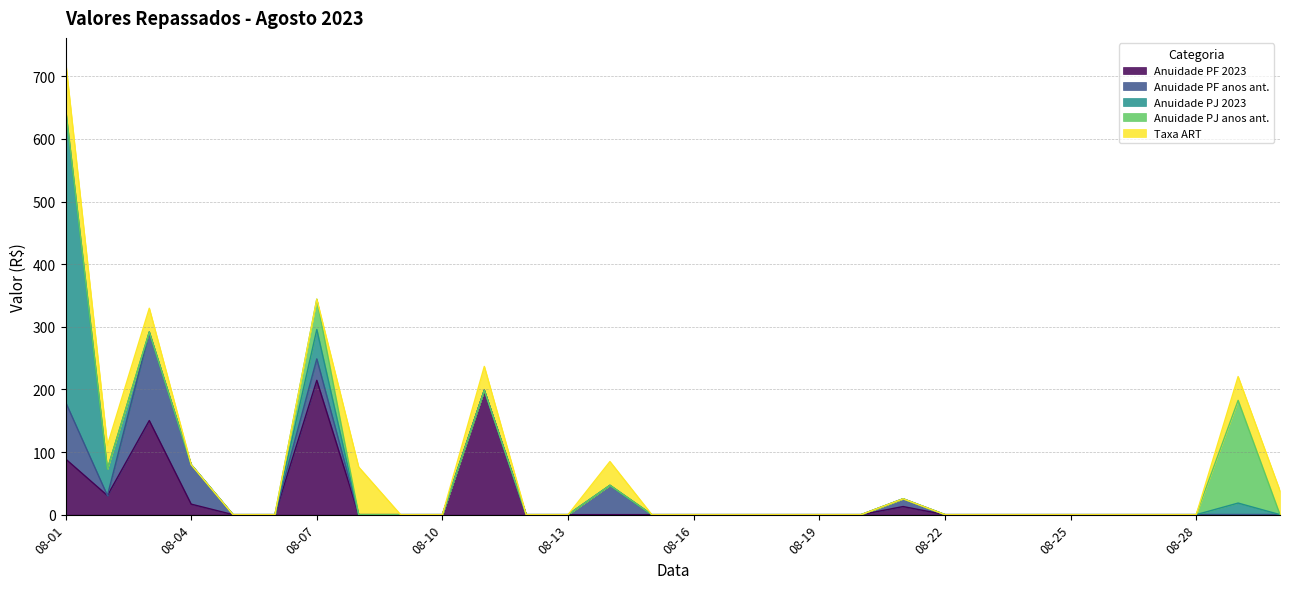

How many values in the Taxa ART series exceed 0?

8